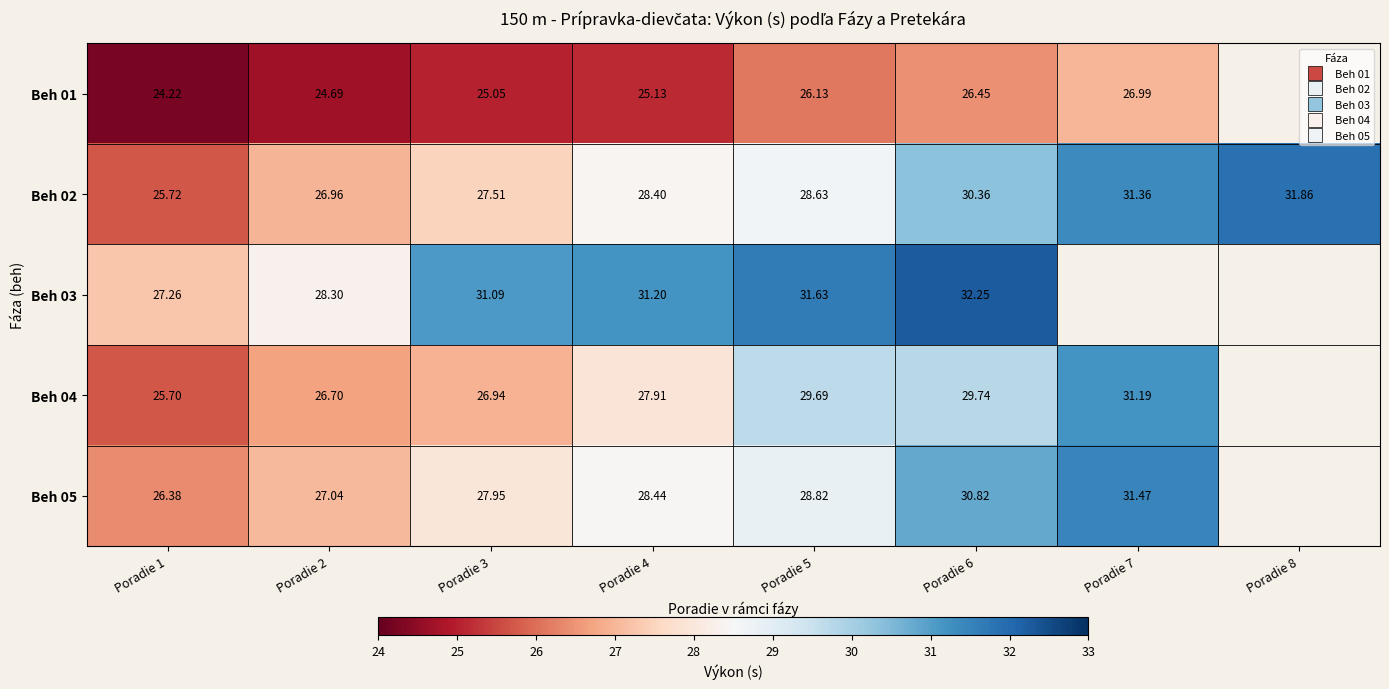

Where does the Beh 01 series first go above 26?

Poradie 5